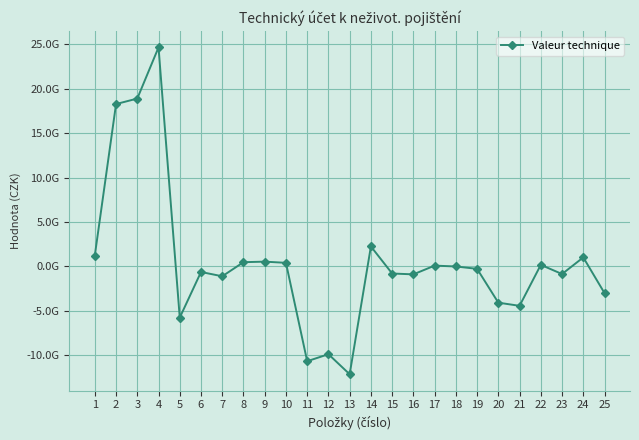

Does the chart have visible grid lines?

Yes